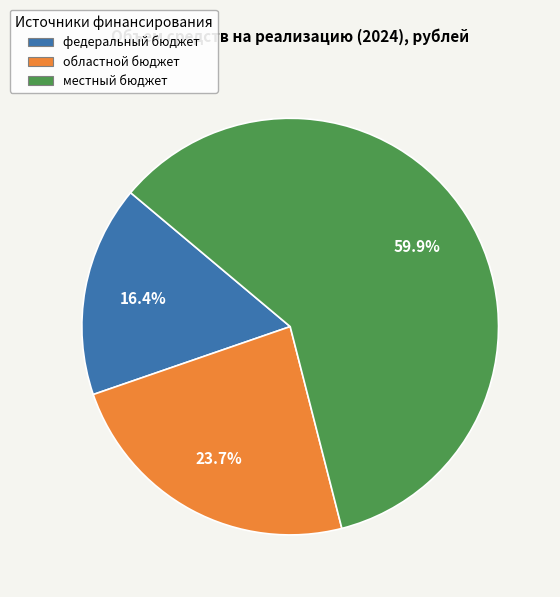

Count the number of slices in the pie.

3